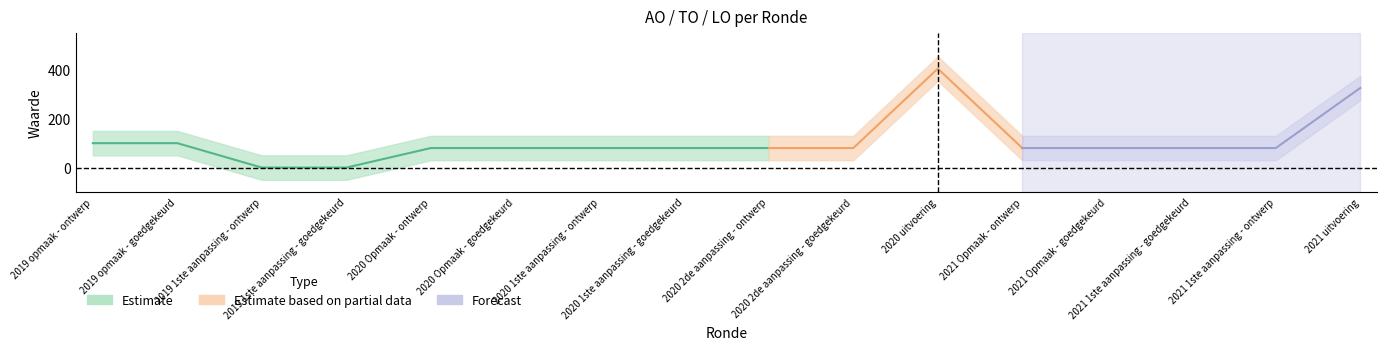

The AO series shows 80 at 2020 2de aanpassing - ontwerp. True or false?

True